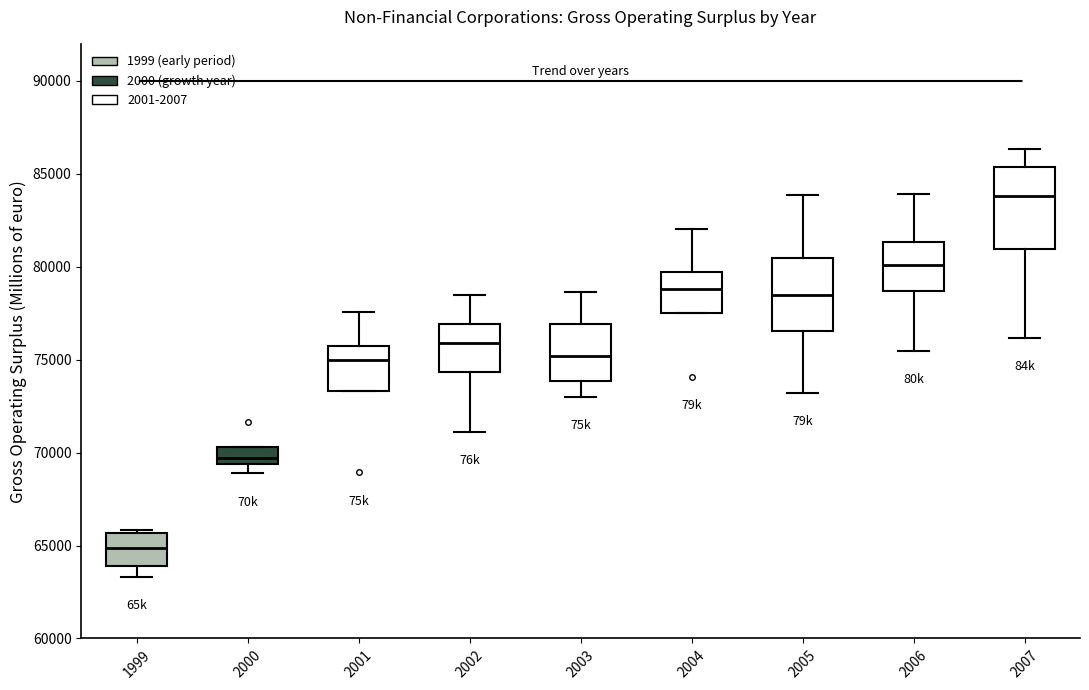

Reading left to right, transcribe this box plot: for each box, give where its median line is, the range the box spans, and where its two whiskers end, as read against the y-axis. The values are not printed on the chart, so give them approximately, as read against the axis.

1999: median 65000, box 64000 to 65500, whiskers 63500 to 66000
2000: median 69500 (just above the box's lower edge), box 69500 to 70500, whiskers 69000 to 70500
2001: median 75000, box 73500 to 76000, whiskers 73500 to 77500
2002: median 76000, box 74500 to 77000, whiskers 71000 to 78500
2003: median 75000, box 74000 to 77000, whiskers 73000 to 78500
2004: median 79000, box 77500 to 79500, whiskers 77500 to 82000
2005: median 78500, box 76500 to 80500, whiskers 73000 to 84000
2006: median 80000, box 78500 to 81500, whiskers 75500 to 84000
2007: median 84000, box 81000 to 85500, whiskers 76000 to 86500